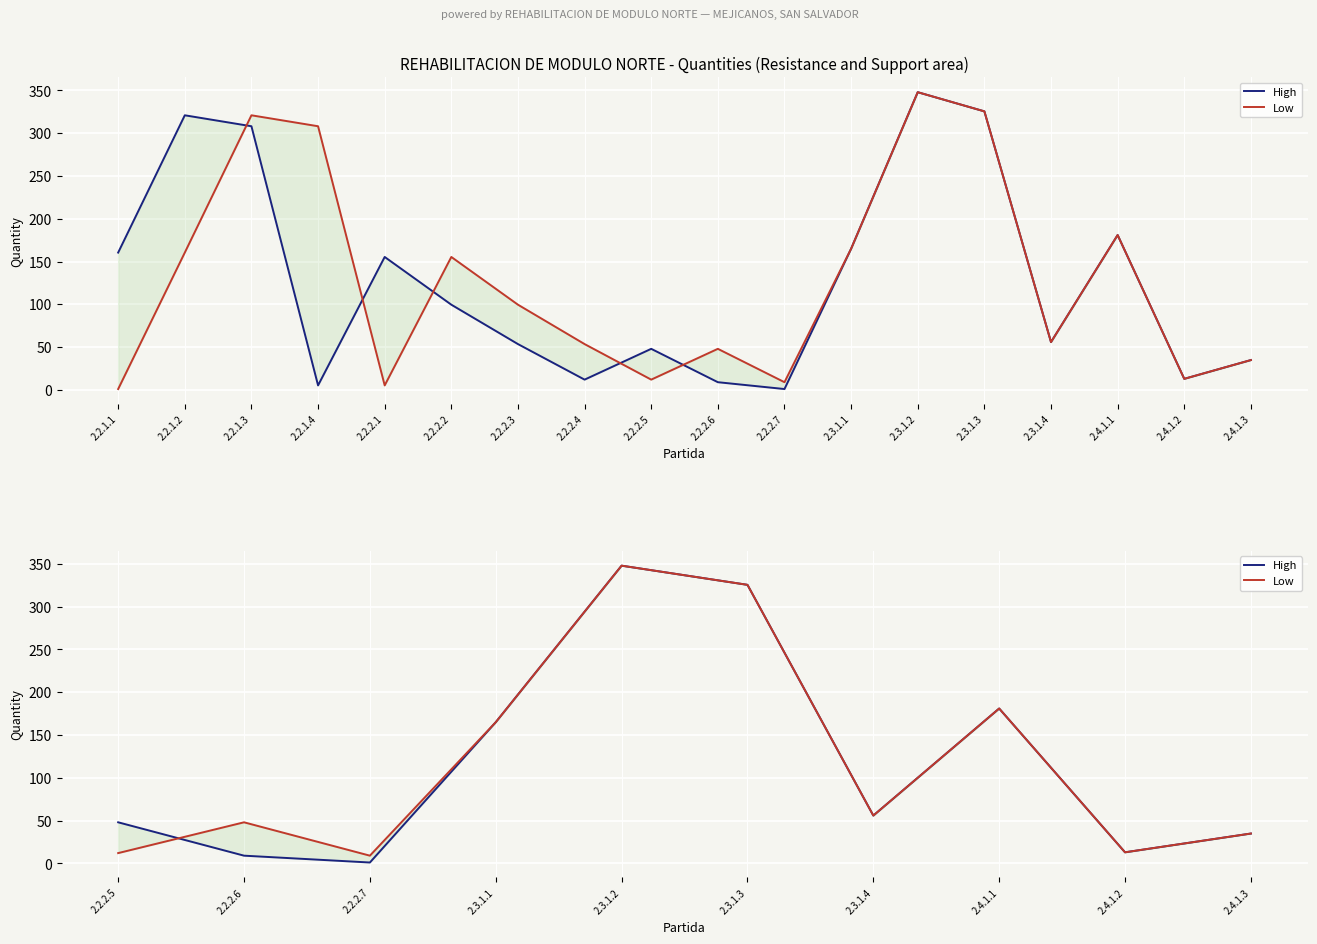

The High series shows 0.4 at 2.2.2.7. True or false?

False